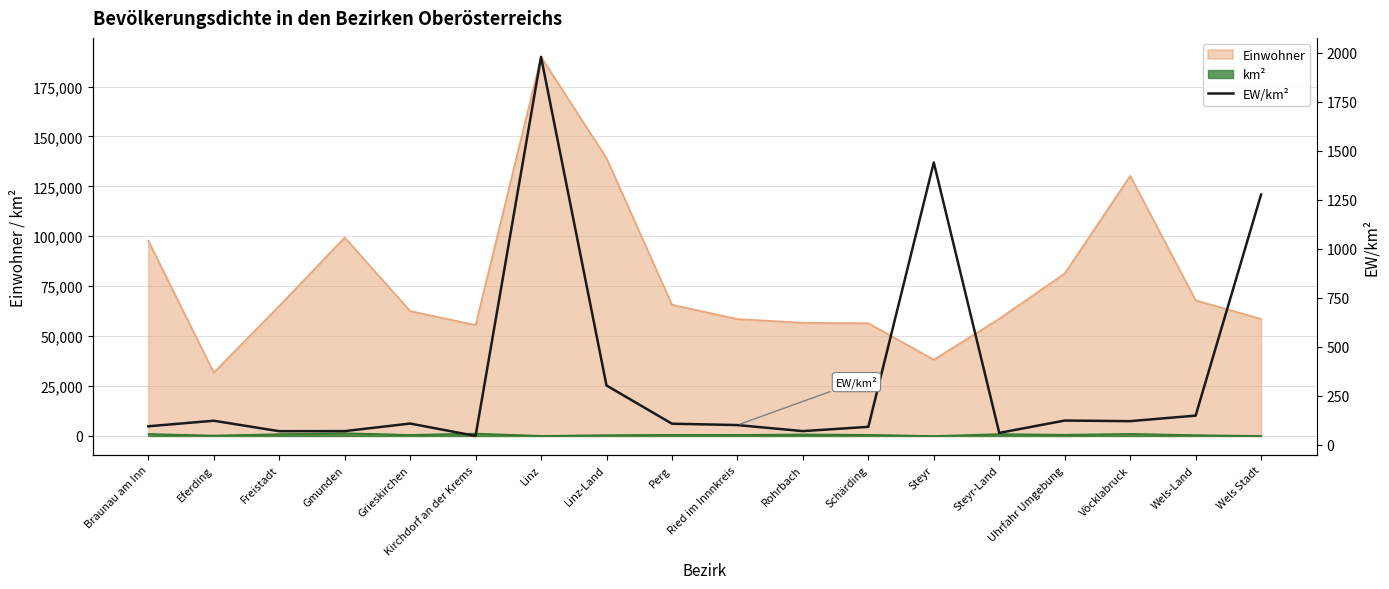

List the labels in order of value, largest first.

Linz, Steyr, Wels Stadt, Linz-Land, Wels-Land, Uhrfahr Umgebung, Eferding, Vöcklabruck, Grieskirchen, Perg, Ried im Innnkreis, Braunau am Inn, Schärding, Rohrbach, Gmunden, Freistadt, Steyr-Land, Kirchdorf an der Krems